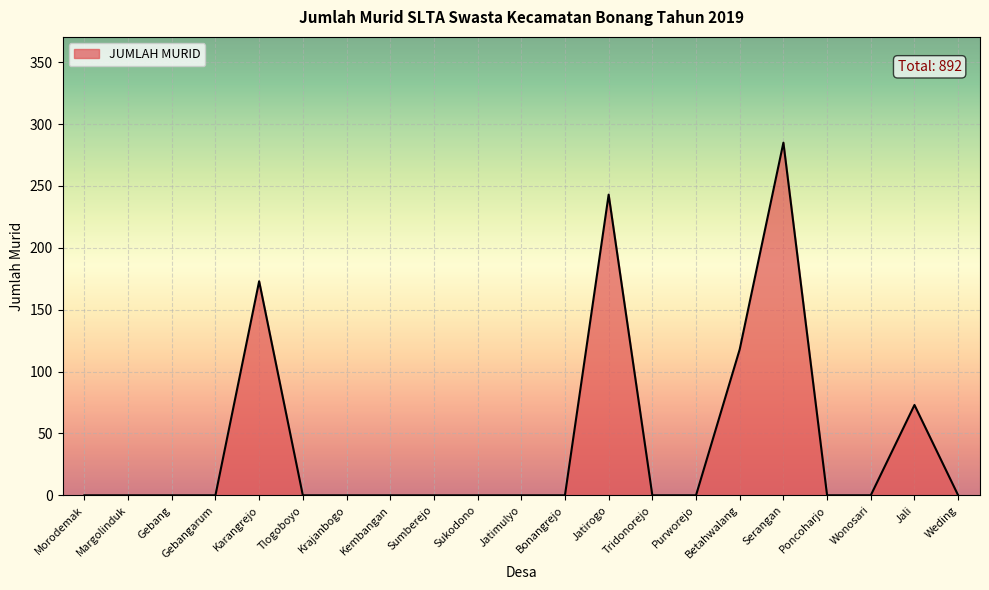

What position from the left is Jali?

20